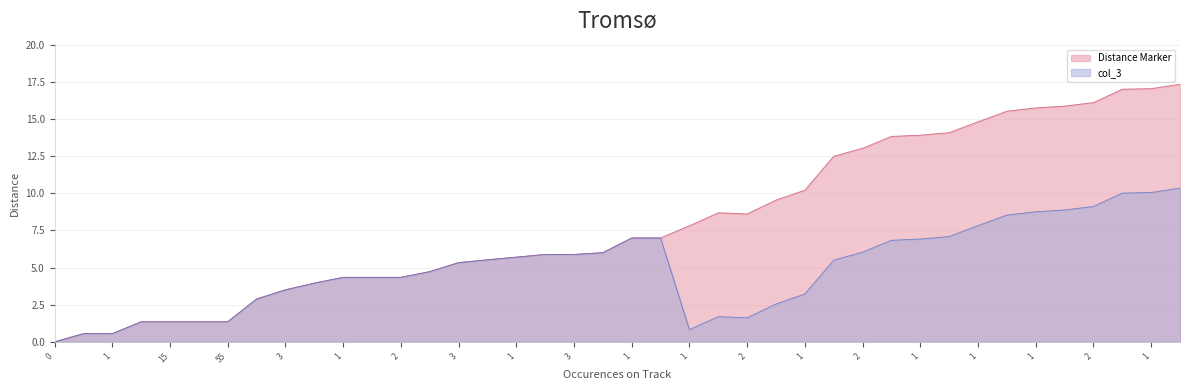

List the series in order of their overall mean, highest first.

Distance Marker, col_3